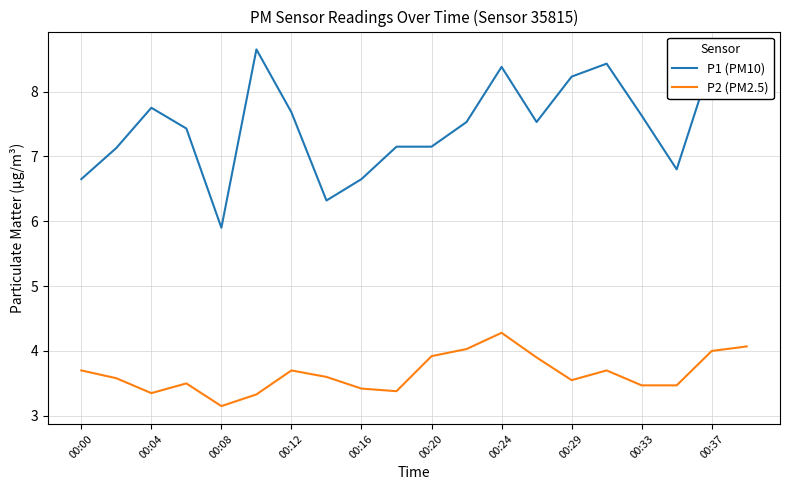

Does the chart display data point markers on the line(s)?

No